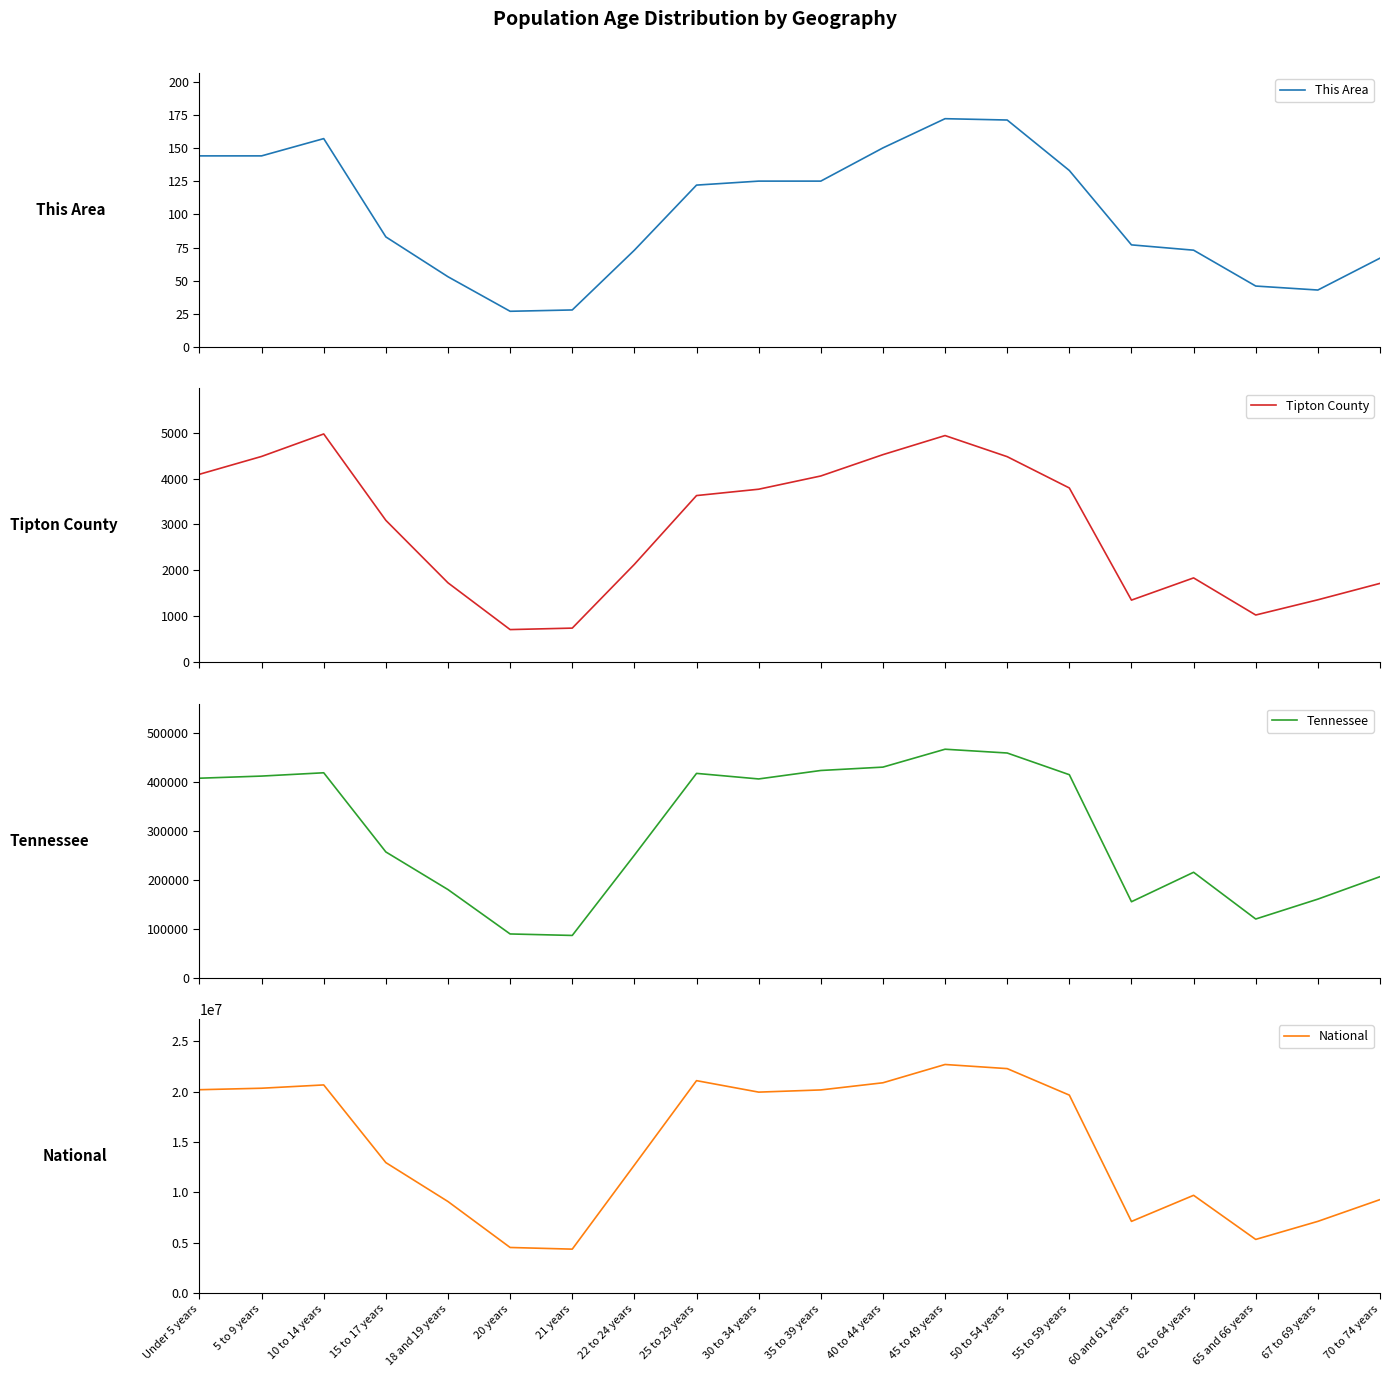

Which series changed the most between 18 and 19 years and 22 to 24 years?

National